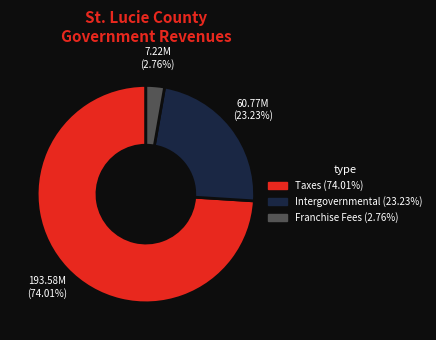

Does any single category account for the majority?

Yes